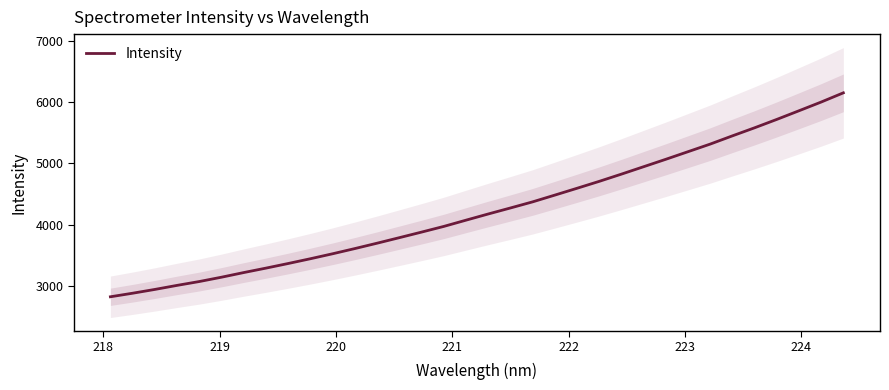

Count the number of categories in the chart.

34